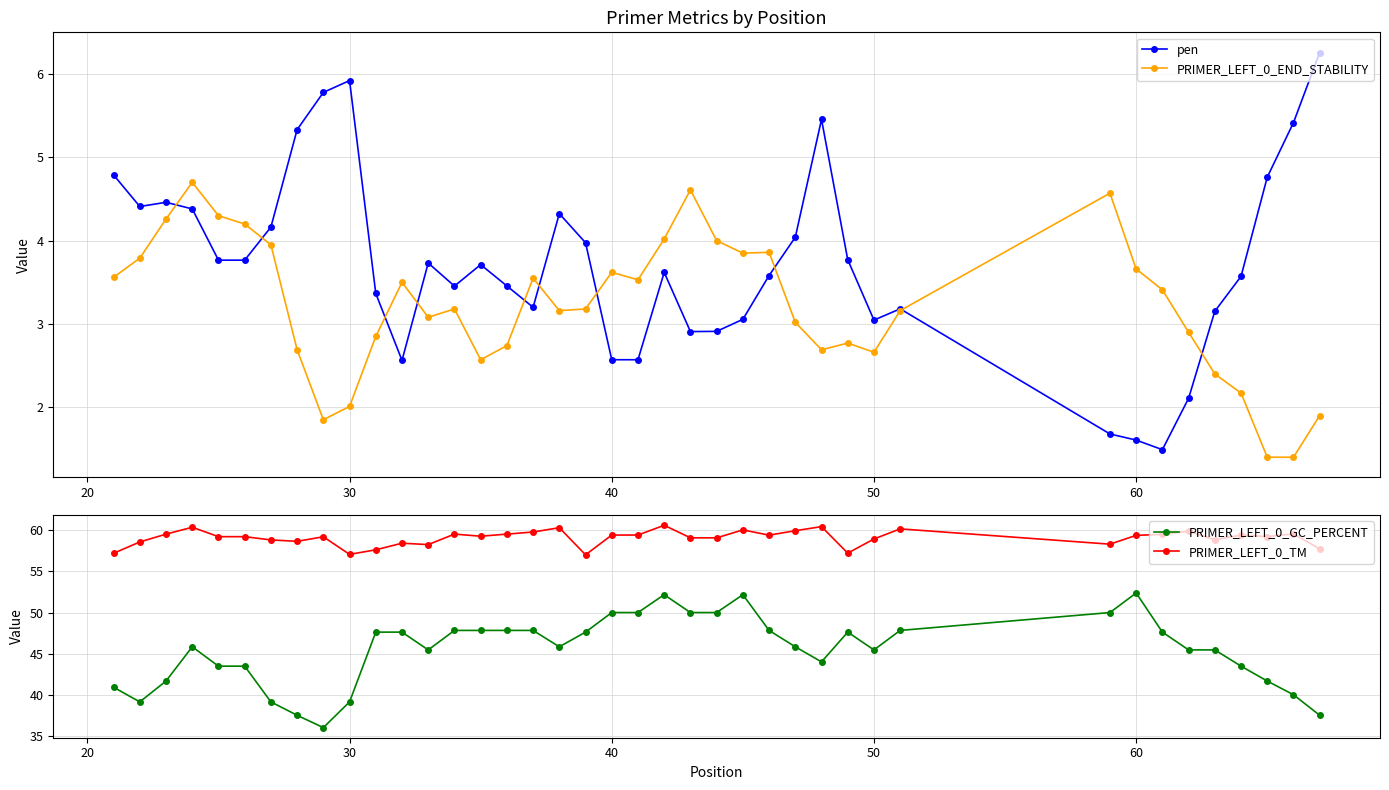

True or false: PRIMER_LEFT_0_END_STABILITY has more than 2 points higher than both neighbors.

True